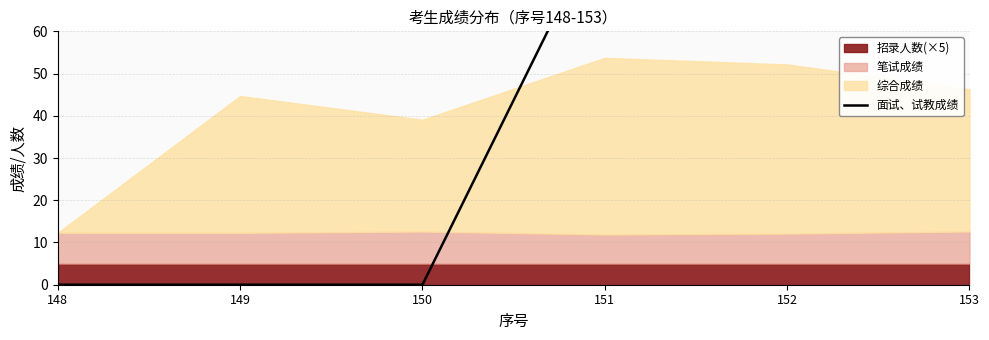

The value at 153 is 65.2. True or false?

True